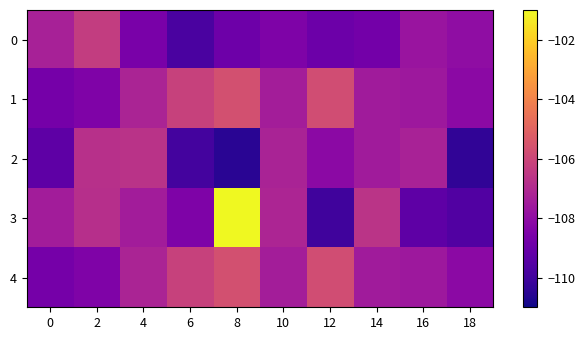

Which series has the largest total across all categories?

1